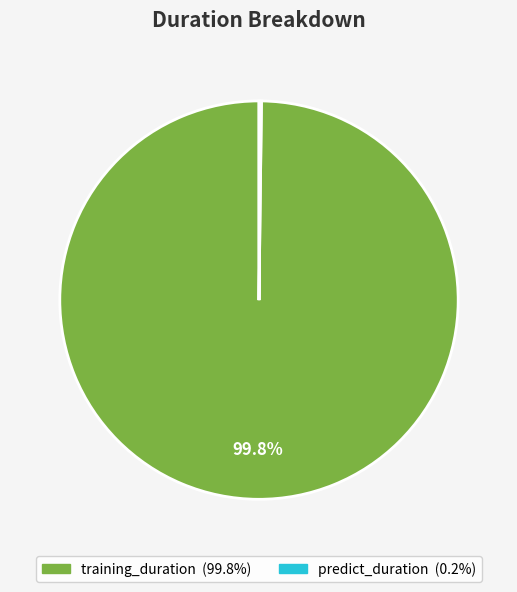

Which category has the biggest portion of the pie?

training_duration